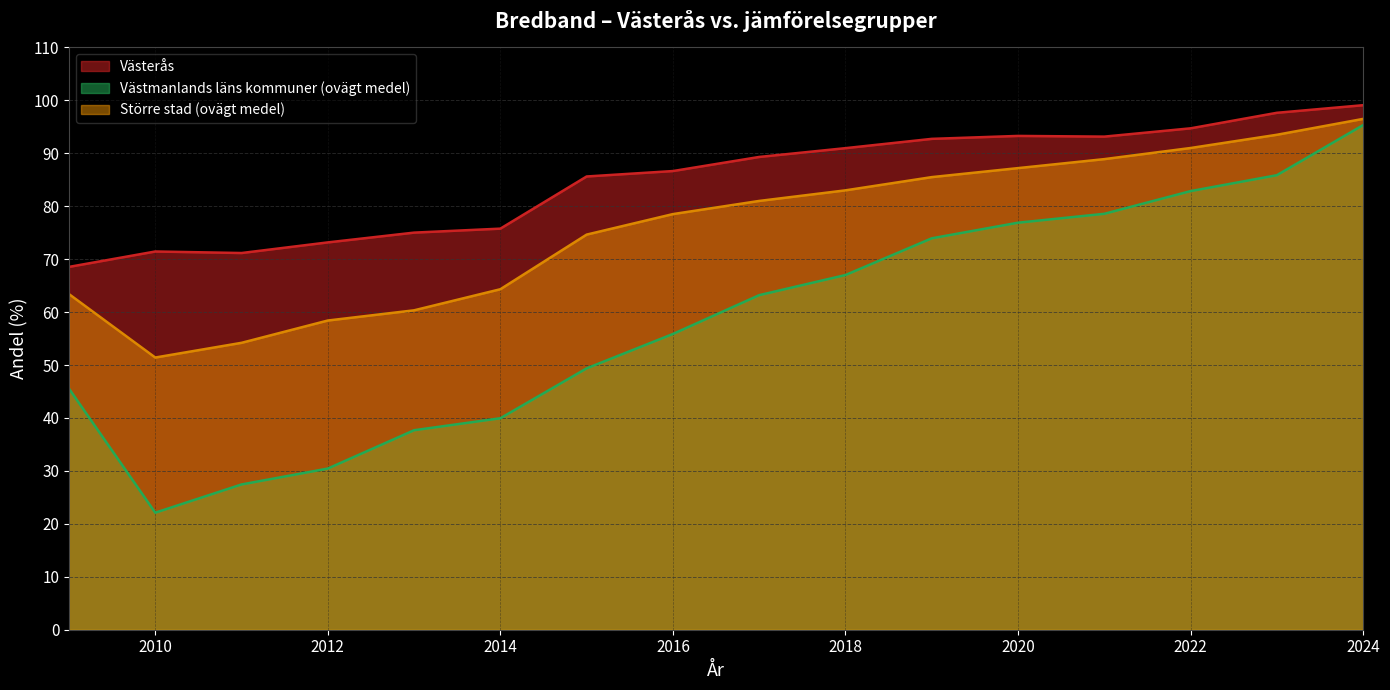

What is the minimum value shown in the chart?

22.1